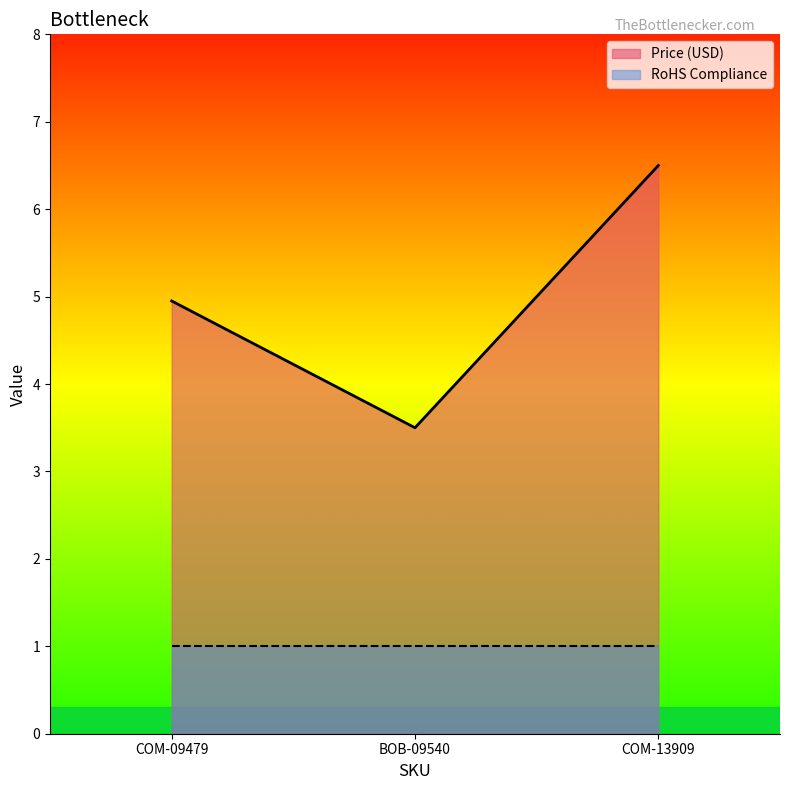

How many values are between 3 and 6?

2